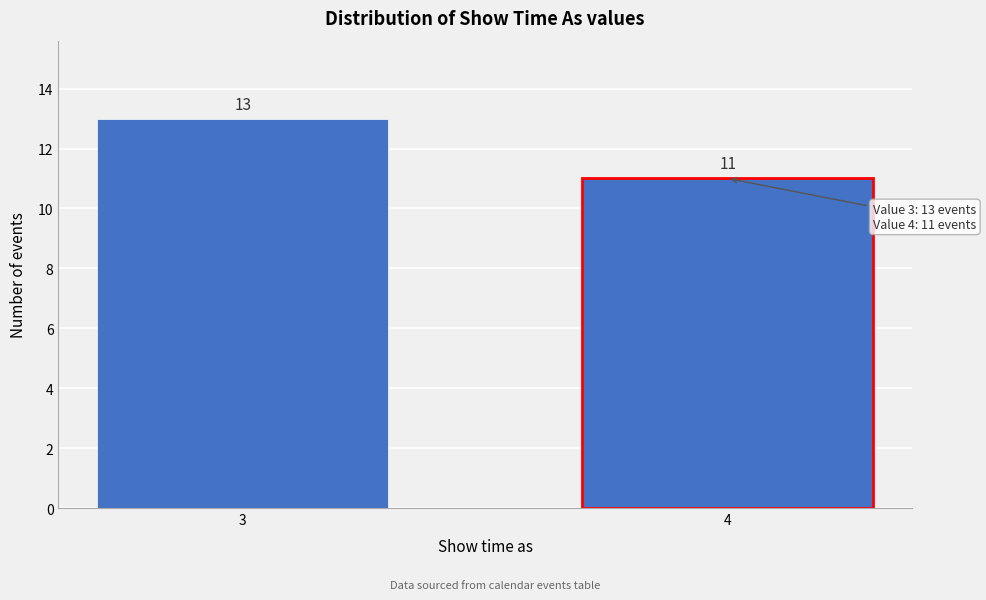

Reading left to right, transcribe all the data shown in this chart.

13	11